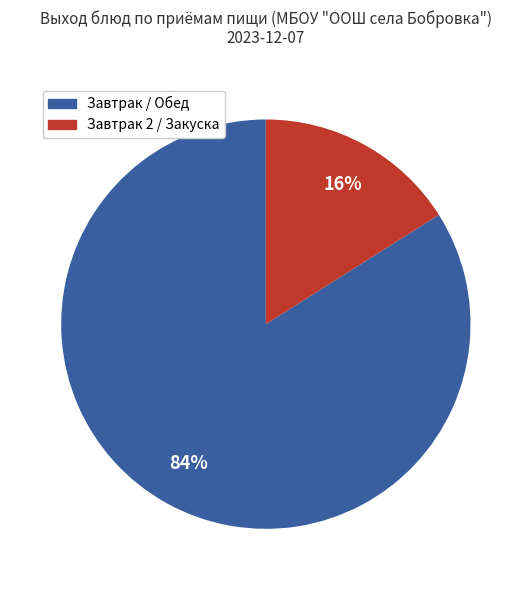

Is there any slice that represents more than half of the pie?

Yes